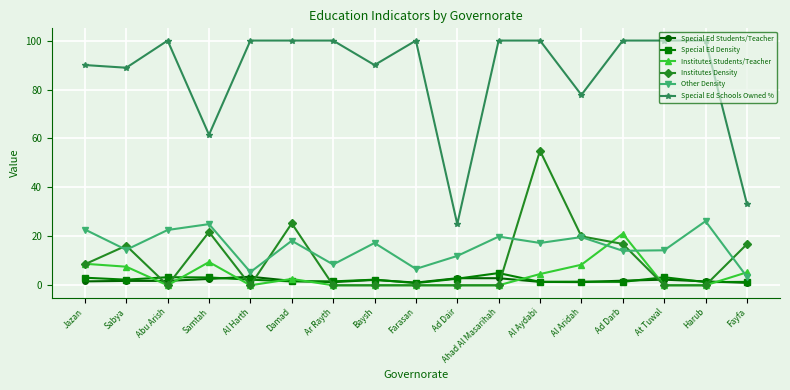

True or false: Special Ed Schools Owned % and Institutes Density cross at least once.

False